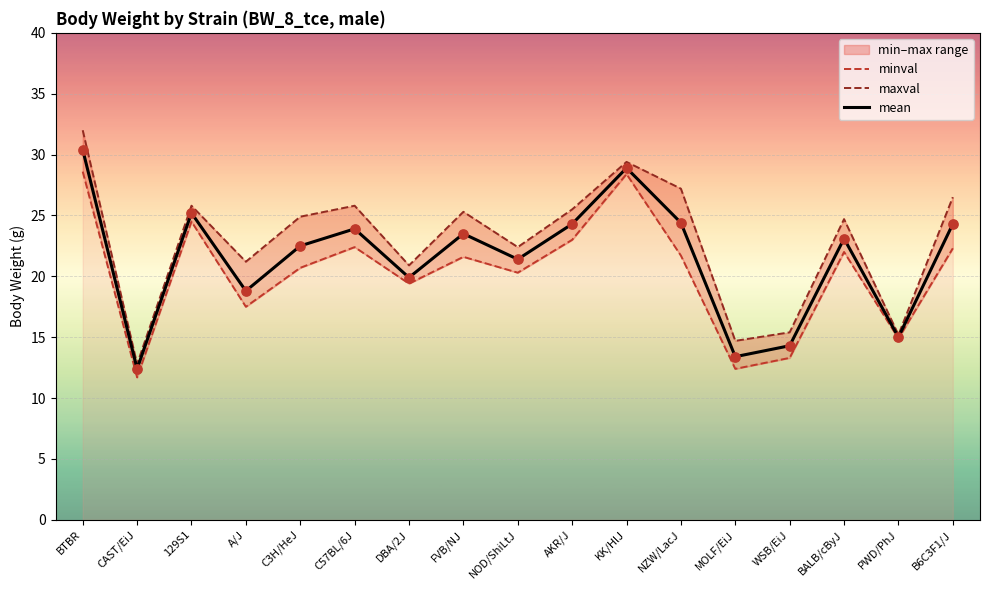

Is the value of mean at C3H/HeJ greater than the value of minval at AKR/J?

No